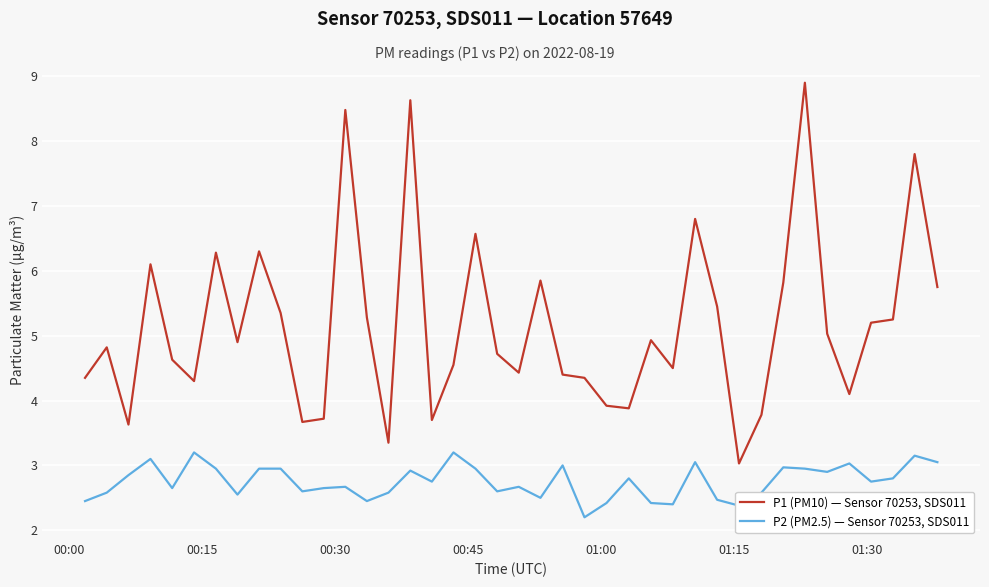

What is the difference between the maximum and minimum values in the P2 (PM2.5) — Sensor 70253, SDS011 series?

1.0